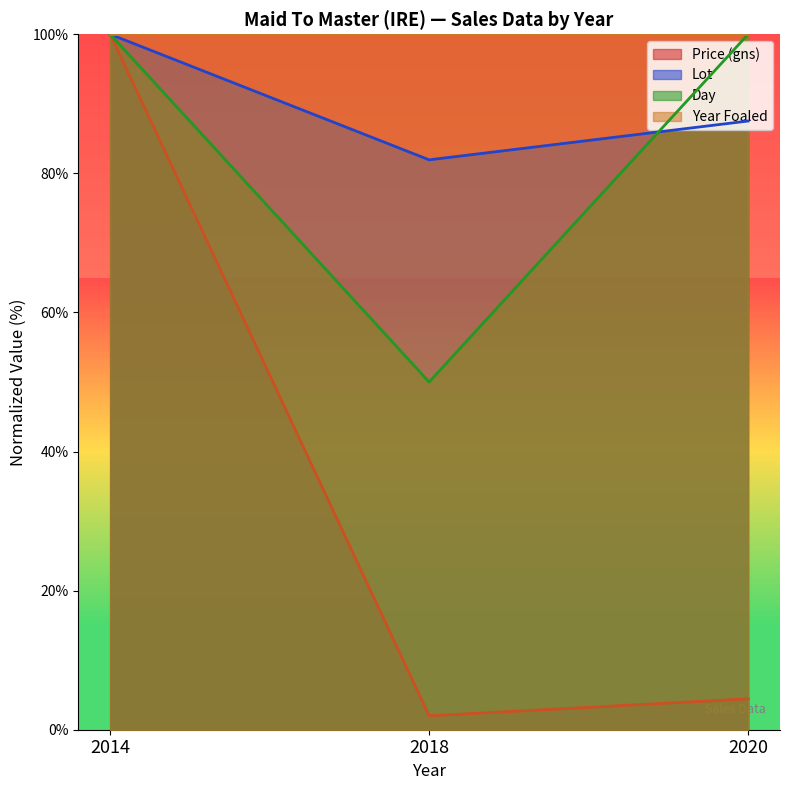

Count the number of data series in this chart.

4